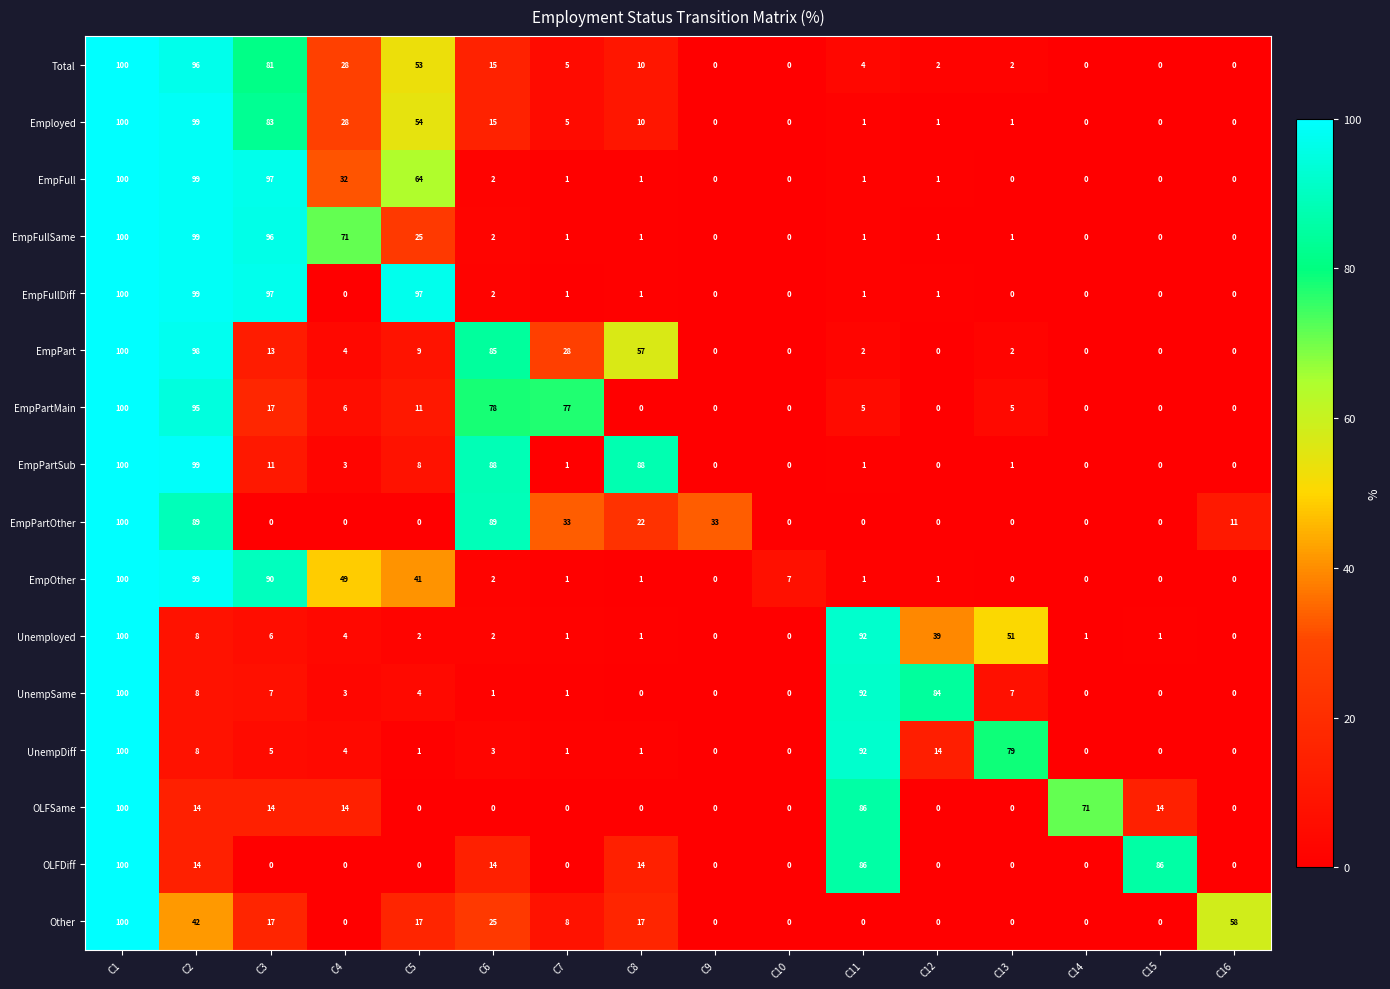

Which series changed the most between C8 and C15?

EmpPartSub